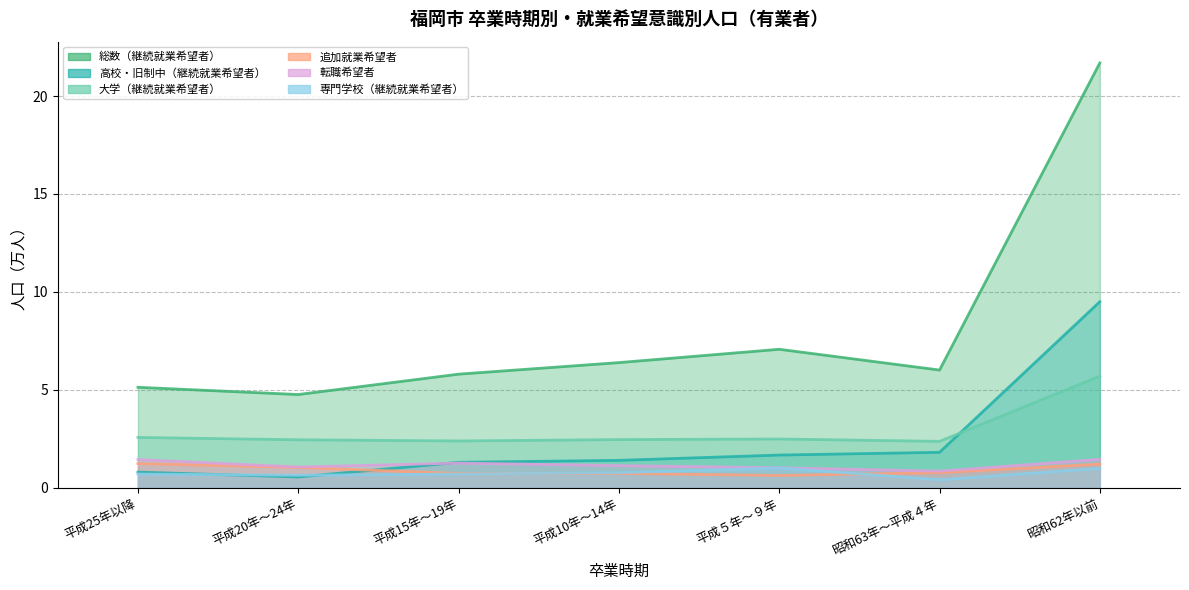

The 大学（継続就業希望者） series shows 2.5 at 平成20年～24年. True or false?

True